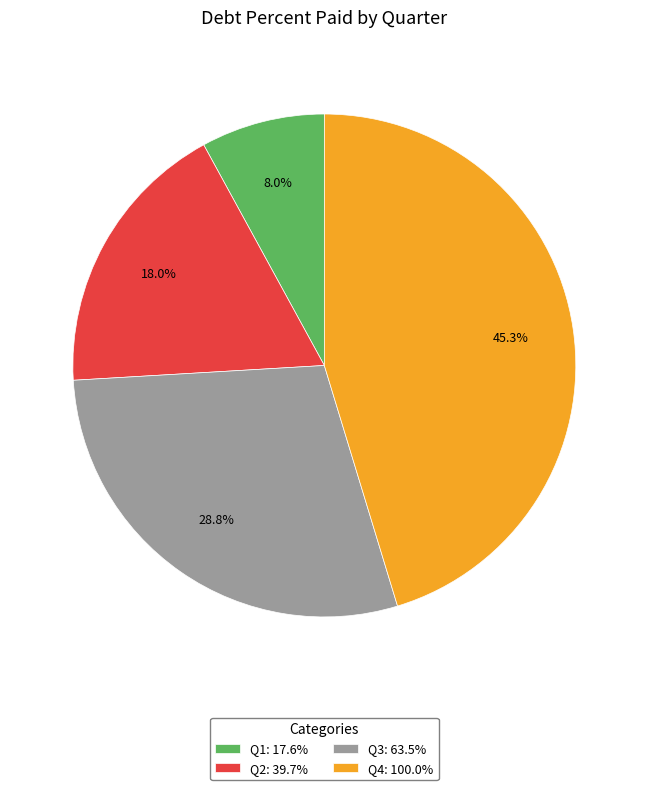

Is Q4: 100.0% the majority of the pie?

No